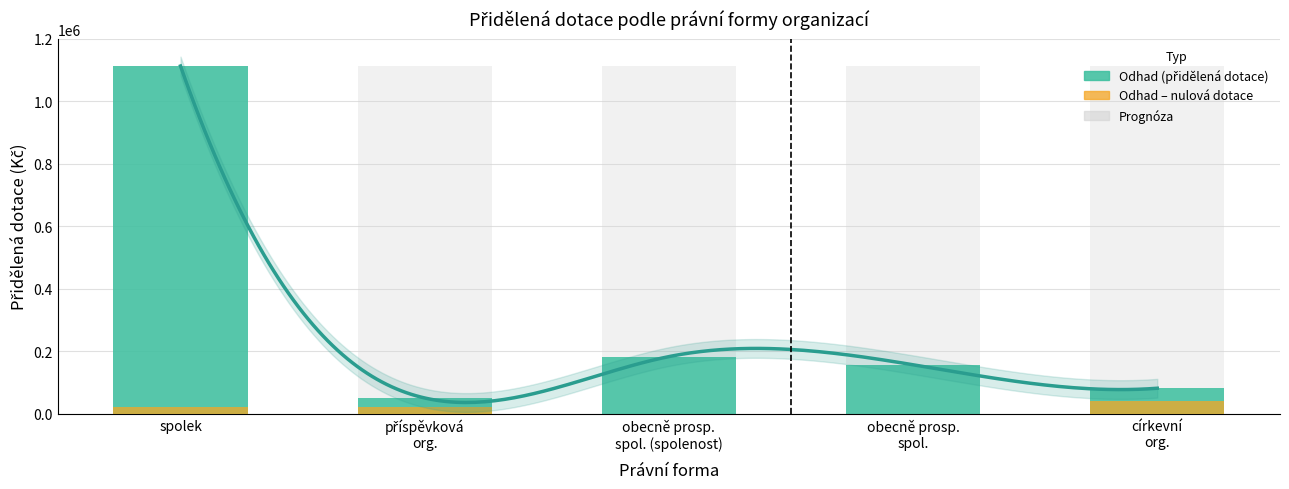

Is it true that Nulové dotace (počet × 20 000) equals 28421 at spolek?

False